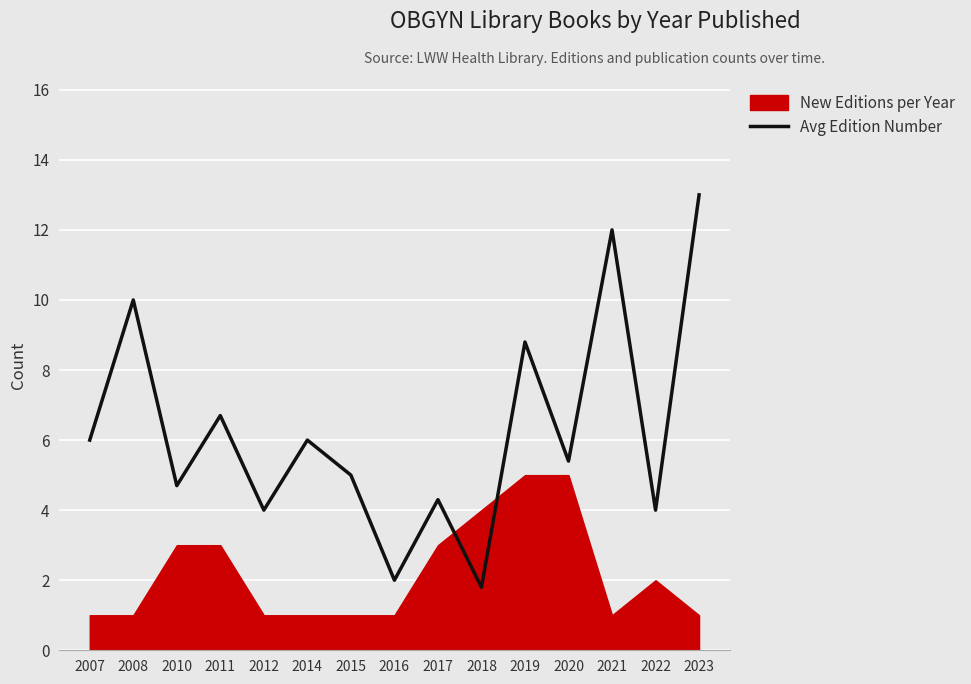

Where is Avg Edition Number nearest to the value 7?

2011